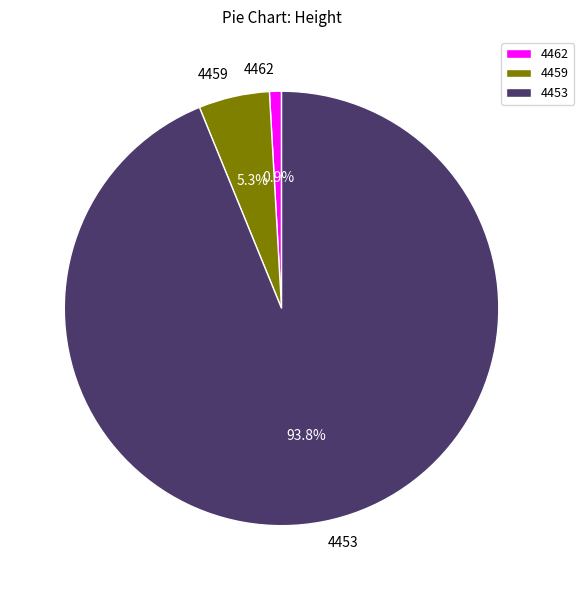

To the nearest percent, what is the difference between the largest and smallest slice percentages?

93%